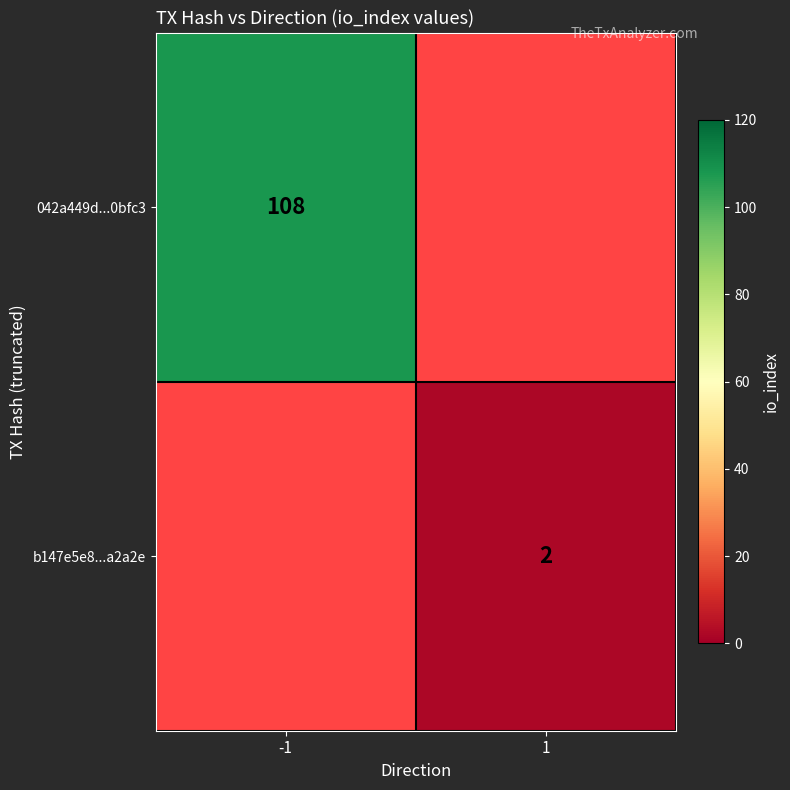

What is the smallest value displayed?

2.0